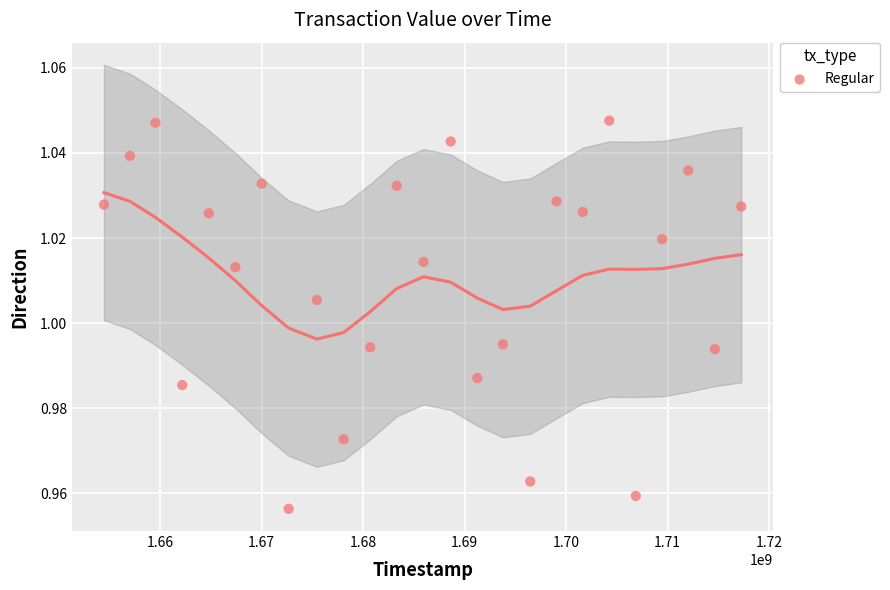

What is the range of X values (max minus min)?

62790726.0